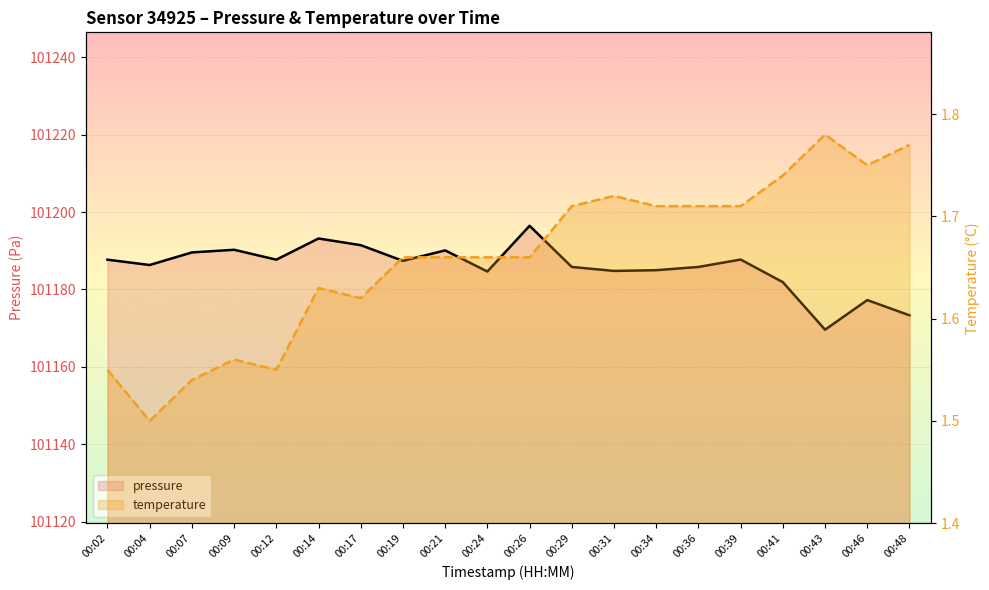

True or false: temperature and pressure intersect in this chart.

False